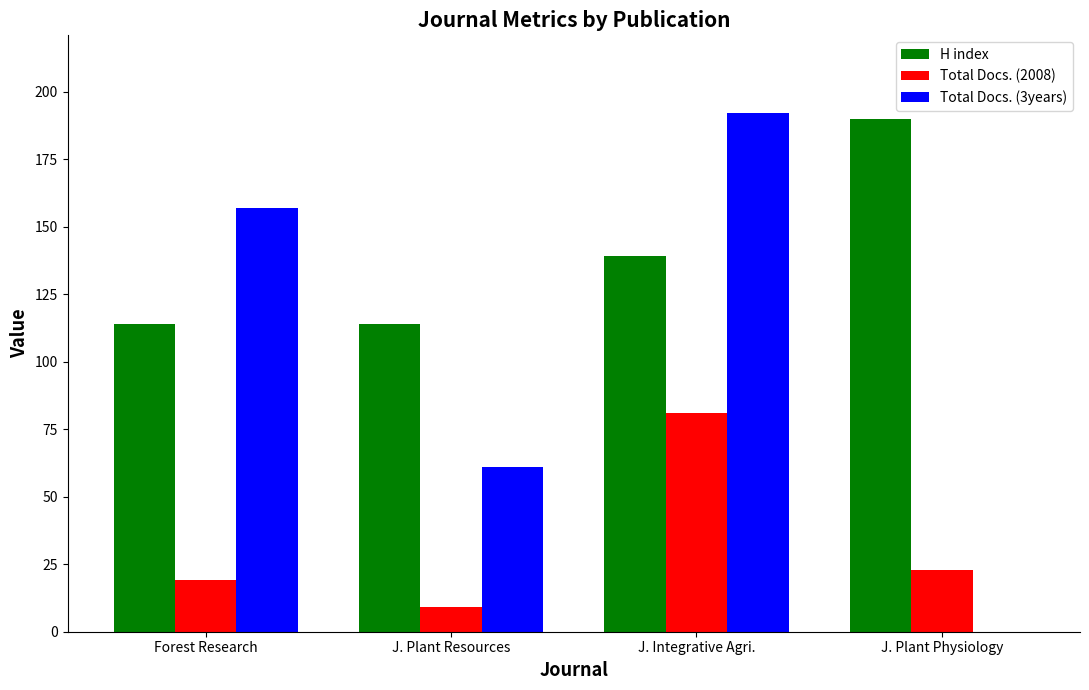

What is the sum of all H index values?

557